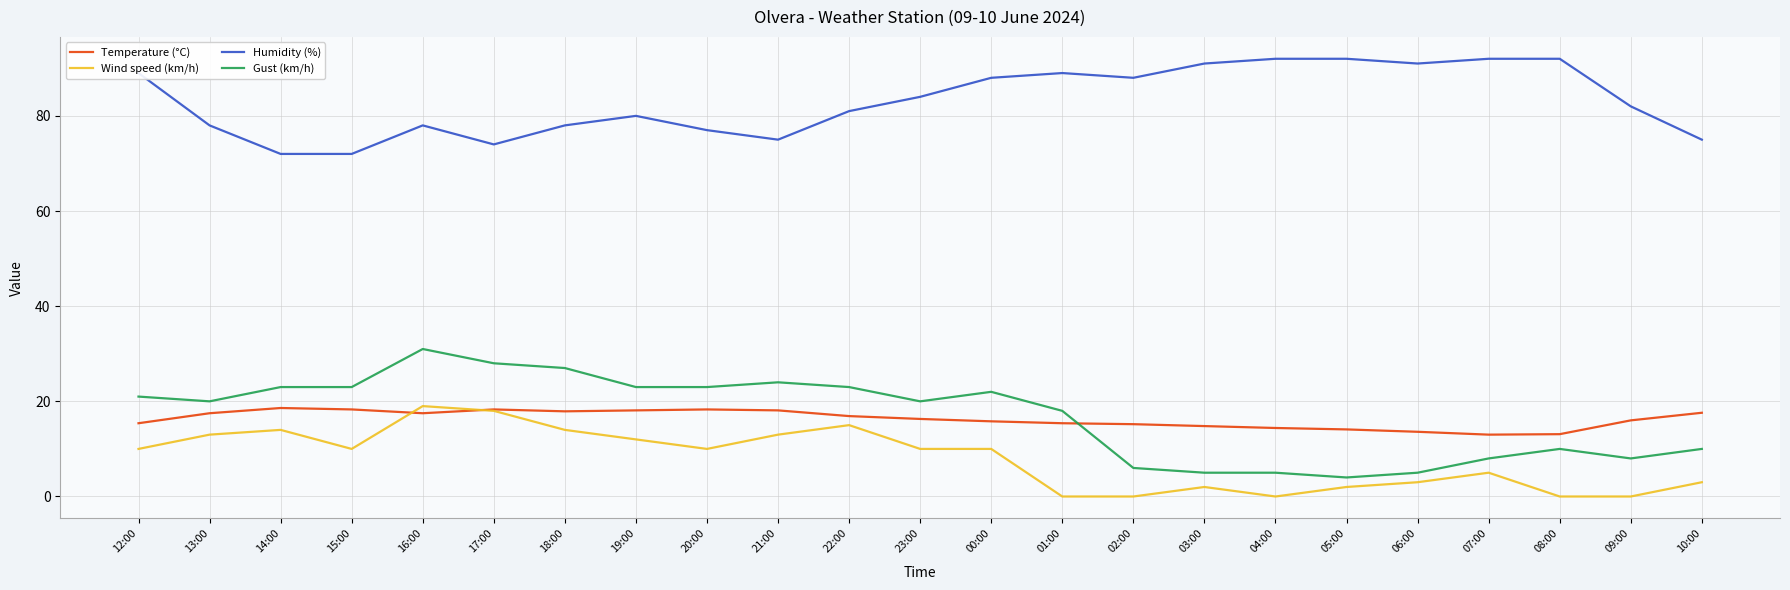

What is the difference between the Wind speed (km/h) values at 12:00 and 16:00?

9.0